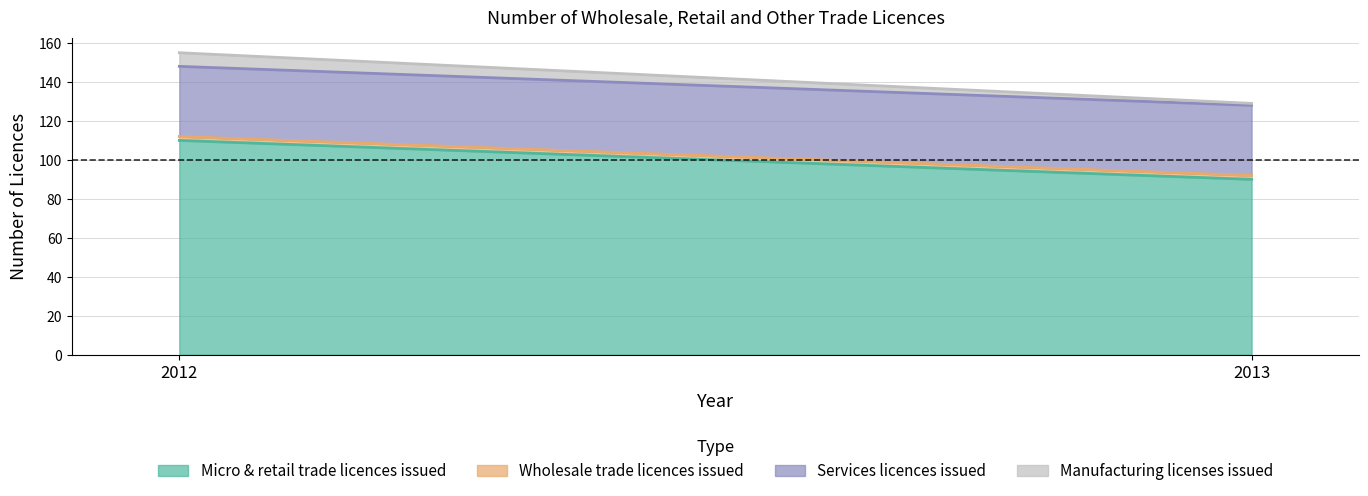

At which label is Wholesale trade licences issued closest to 2?

2012